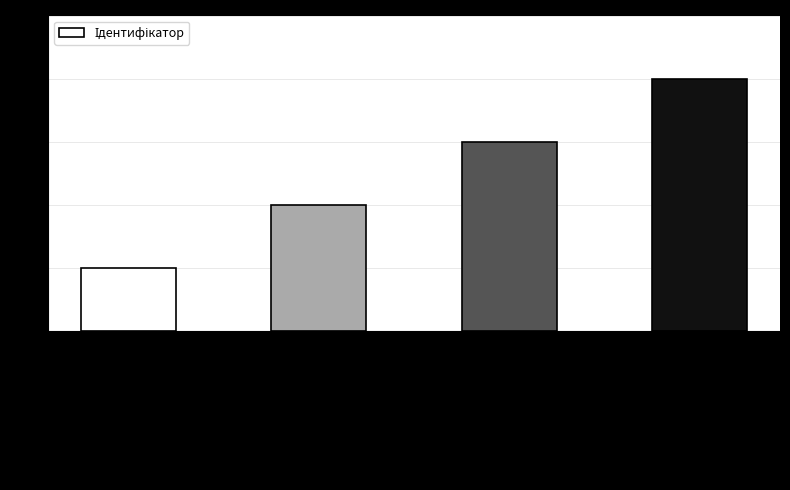

What is the sum of all values?

10